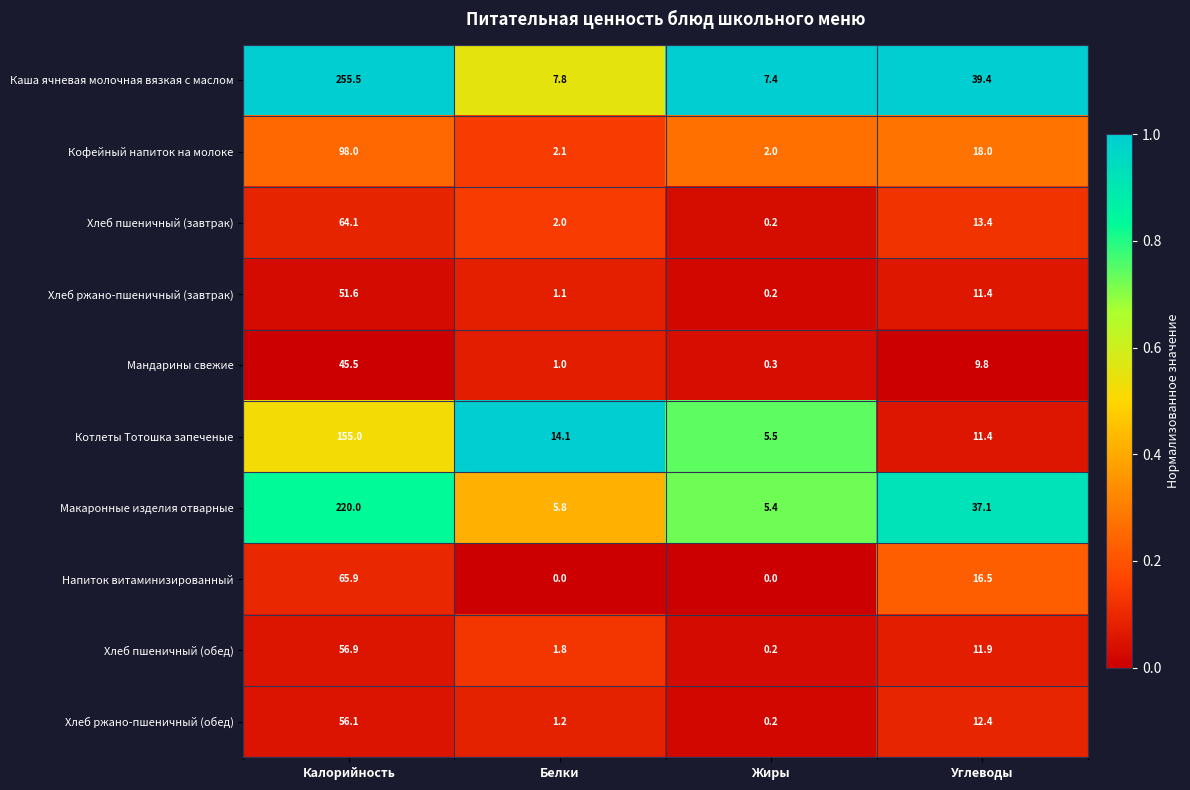

At which label does Котлеты Тотошка запеченые reach its minimum?

Жиры